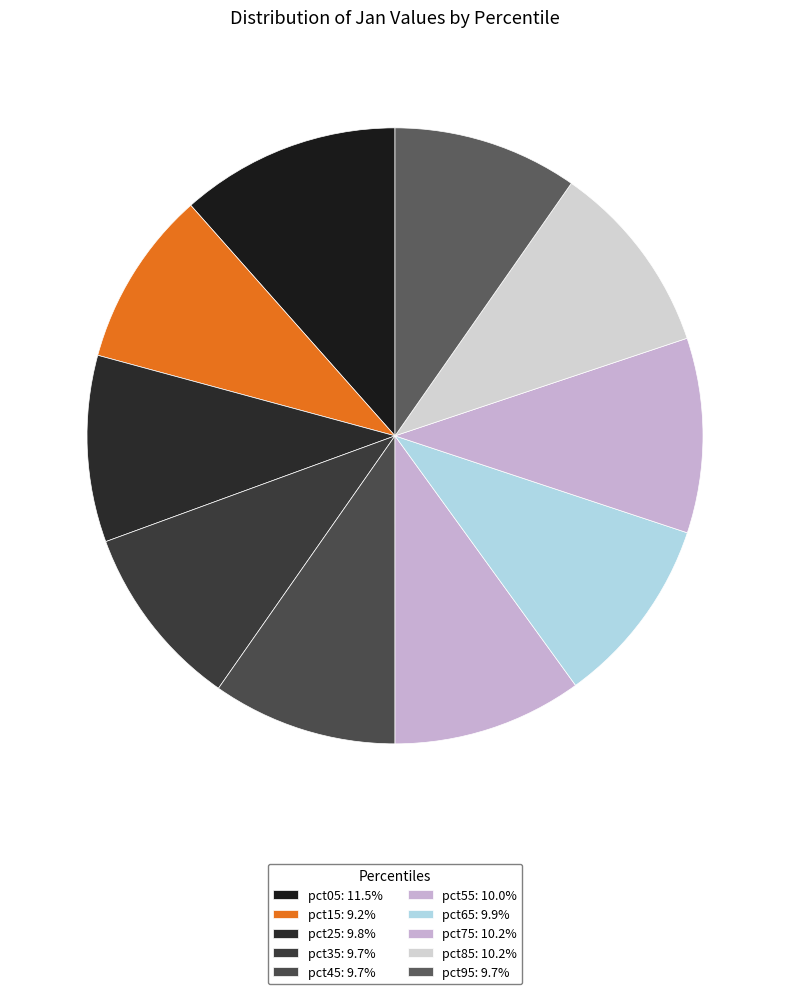

Do pct95 and pct85 together represent more than half of the pie?

No